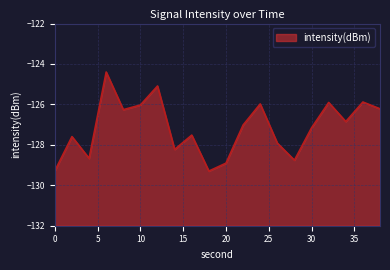

At which category does the data reach its first local valley?

4